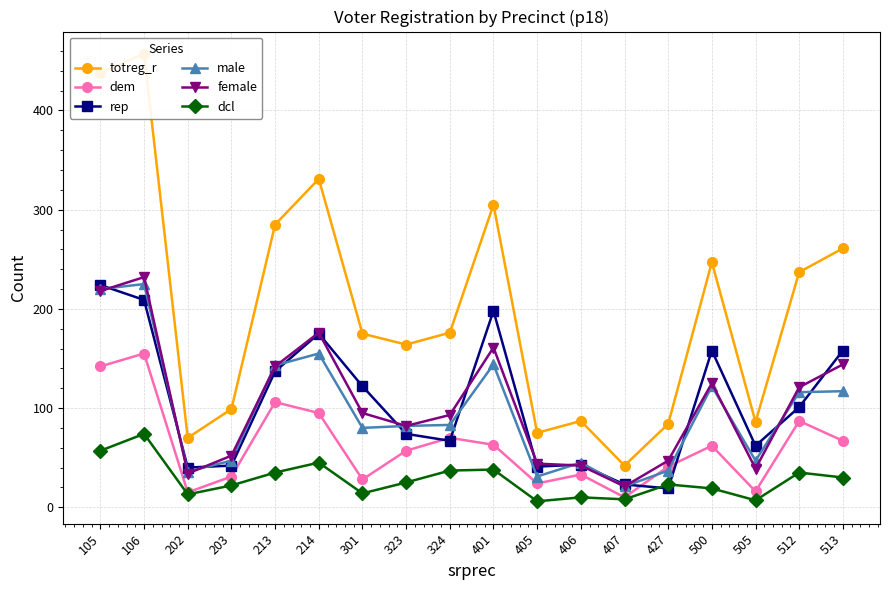

Rank the categories by male value from lowest to highest.

407, 405, 202, 427, 406, 203, 505, 301, 323, 324, 512, 513, 500, 213, 401, 214, 105, 106